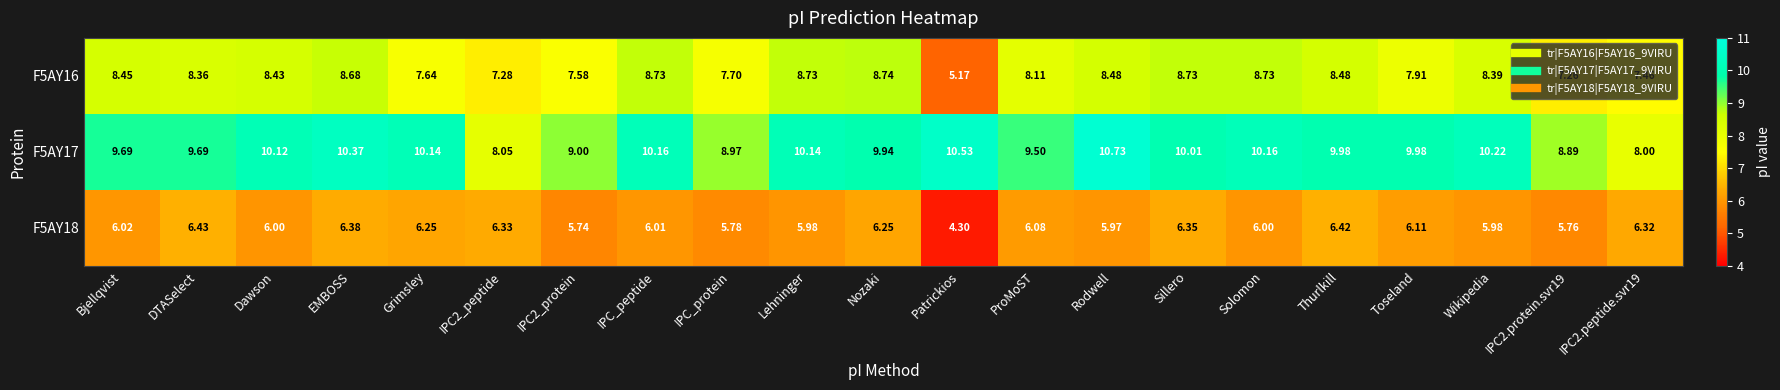

How many series are shown in this chart?

3